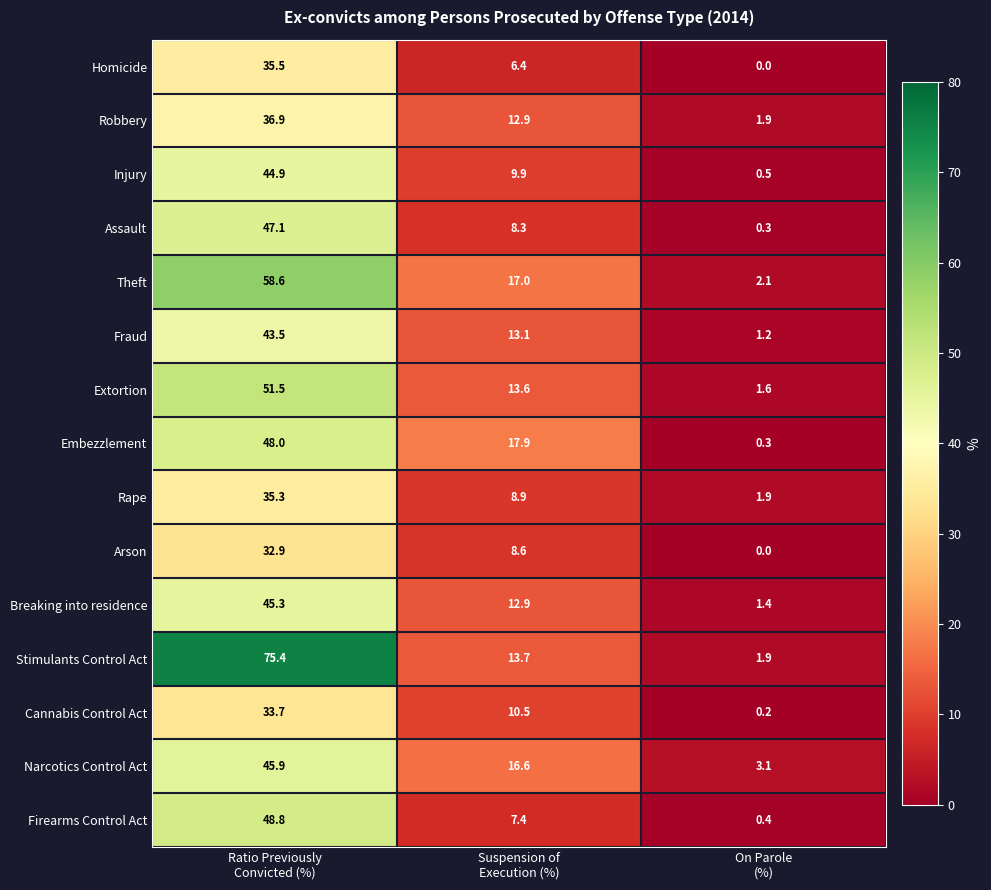

Rank the series by their maximum value, from lowest to highest.

Arson, Cannabis Control Act, Rape, Homicide, Robbery, Fraud, Injury, Breaking into residence, Narcotics Control Act, Assault, Embezzlement, Firearms Control Act, Extortion, Theft, Stimulants Control Act